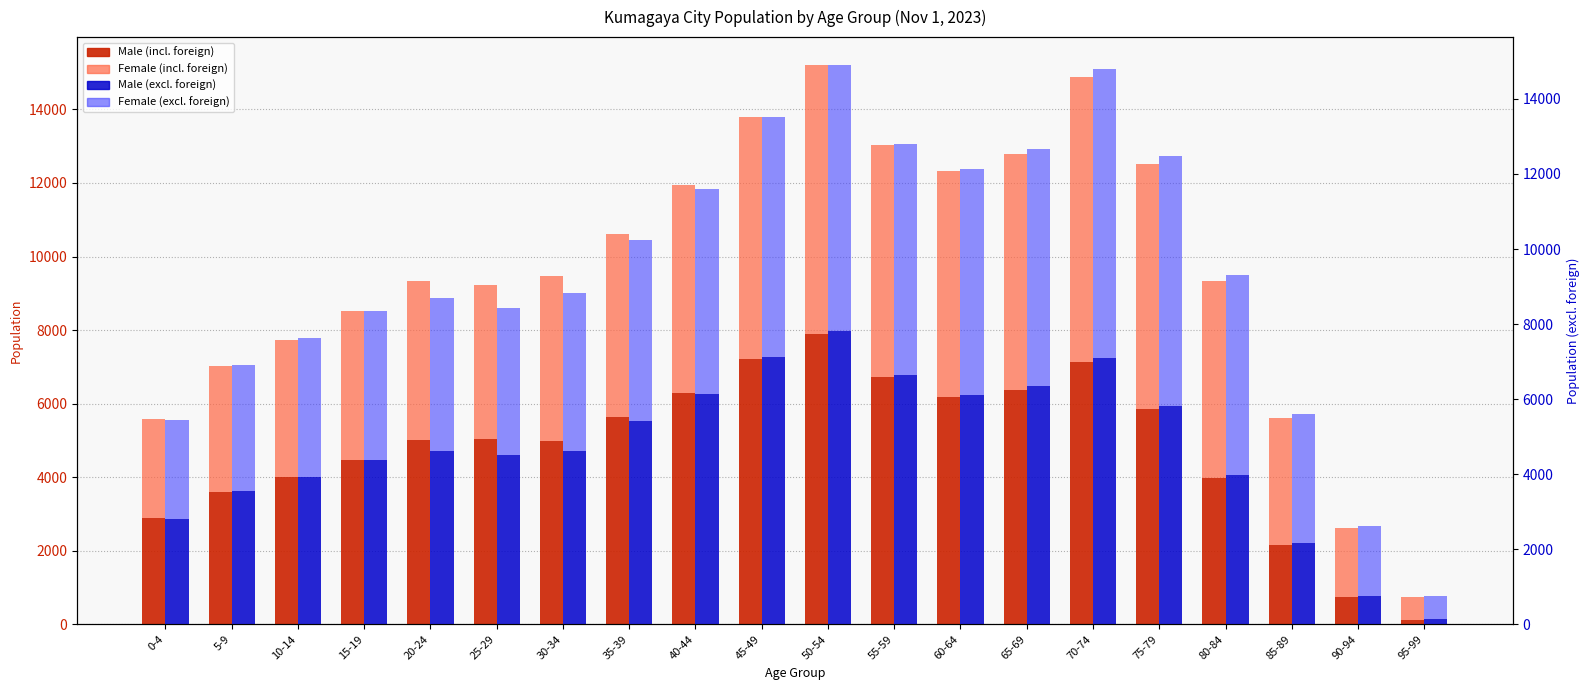

Which series has the widest spread of values?

Male (incl. foreign)